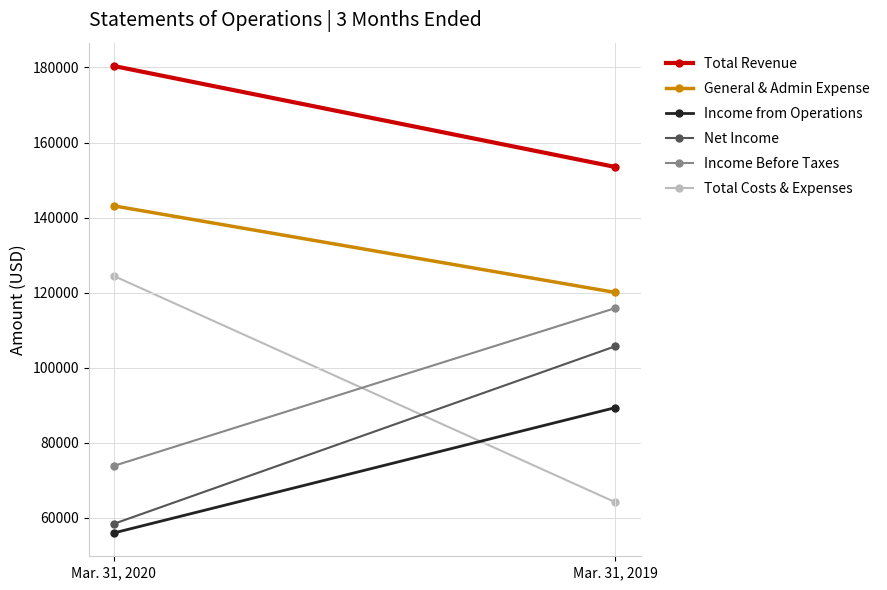

At which category is the sum across all series the highest?

Mar. 31, 2019